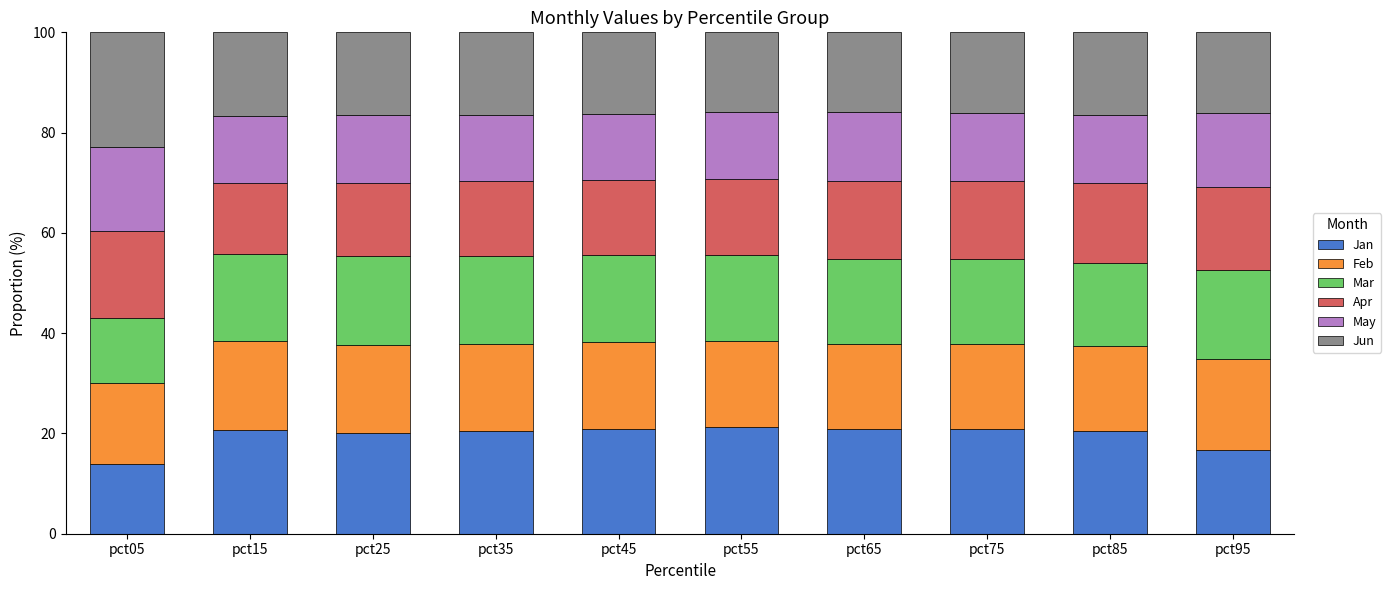

What is the lowest value of the Jan series?

14.0